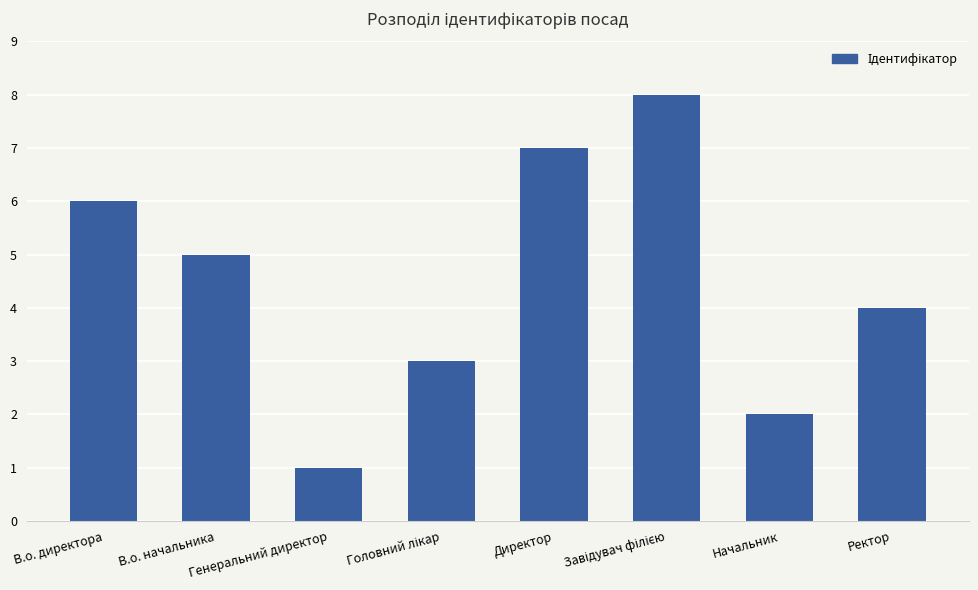

Reading left to right, list all the values displayed in this chart.

6	5	1	3	7	8	2	4